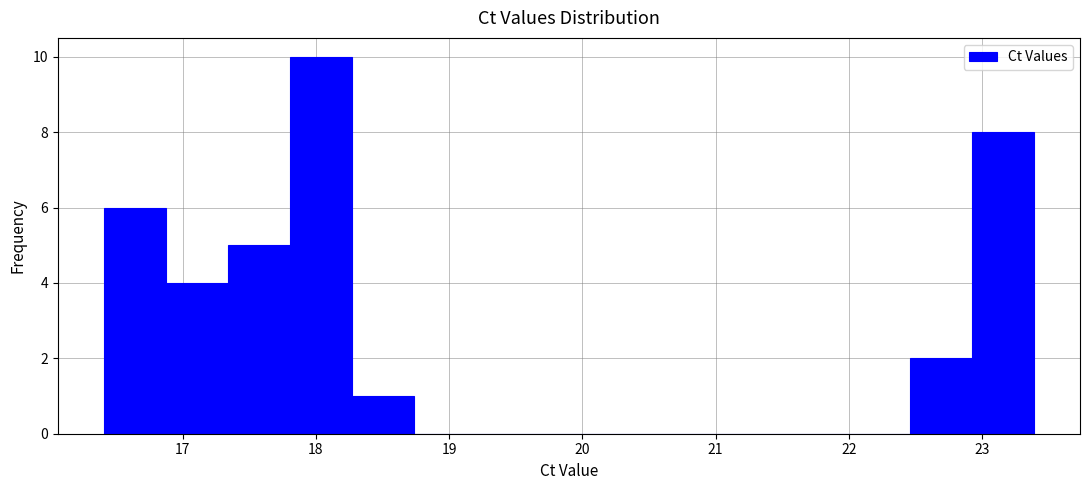

How tall is the bar that spans 22.9 to 23.4 on the x-axis? Neither the bar edges nor the heights are printed on the chart, so give them approximately, as read against the axes.

8